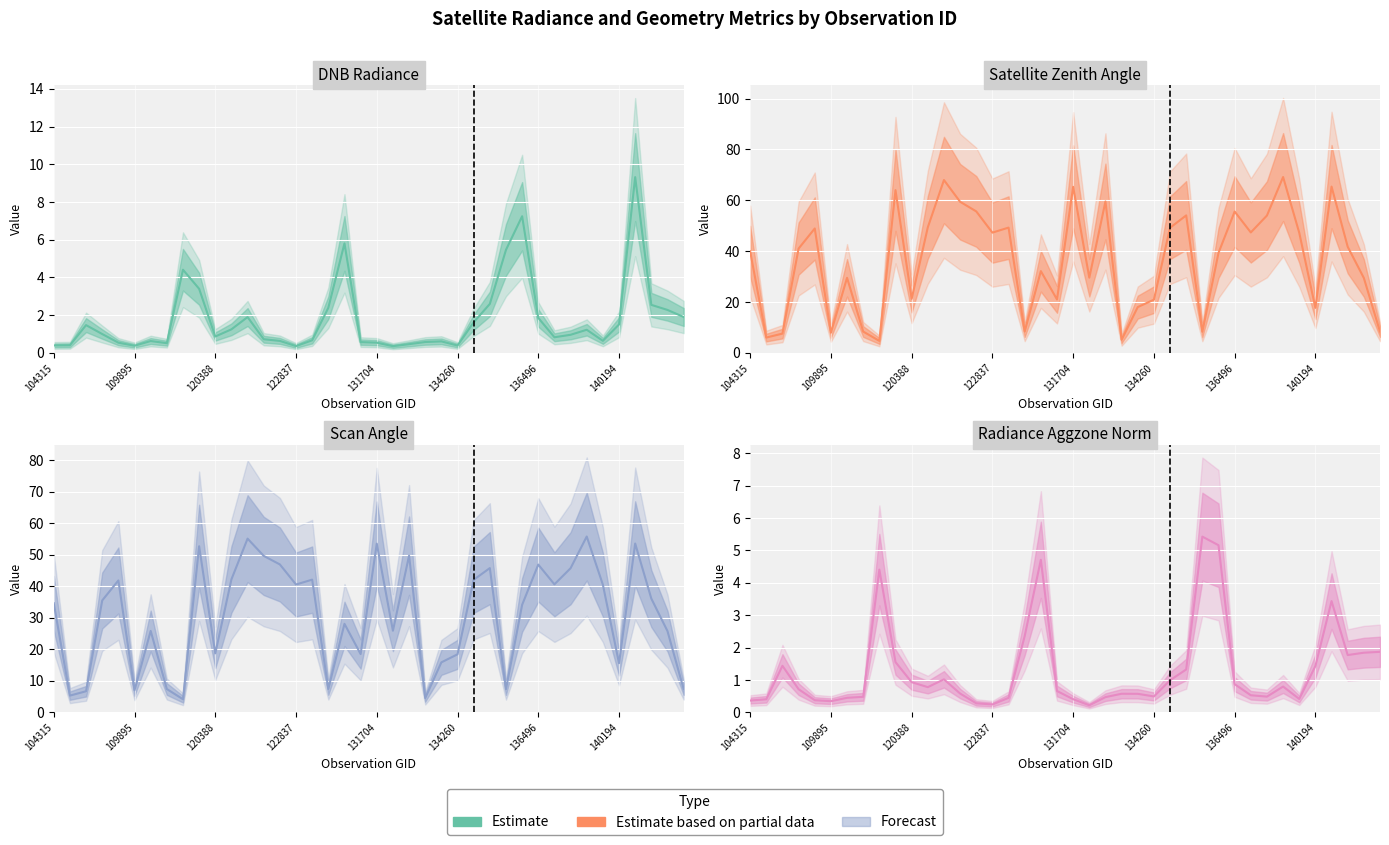

Which series has the widest spread of values?

Satellite Zenith Angle